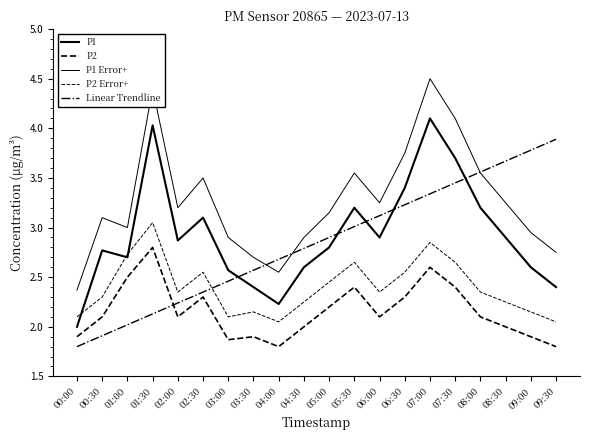

Which series has the widest spread of values?

P1 Error+